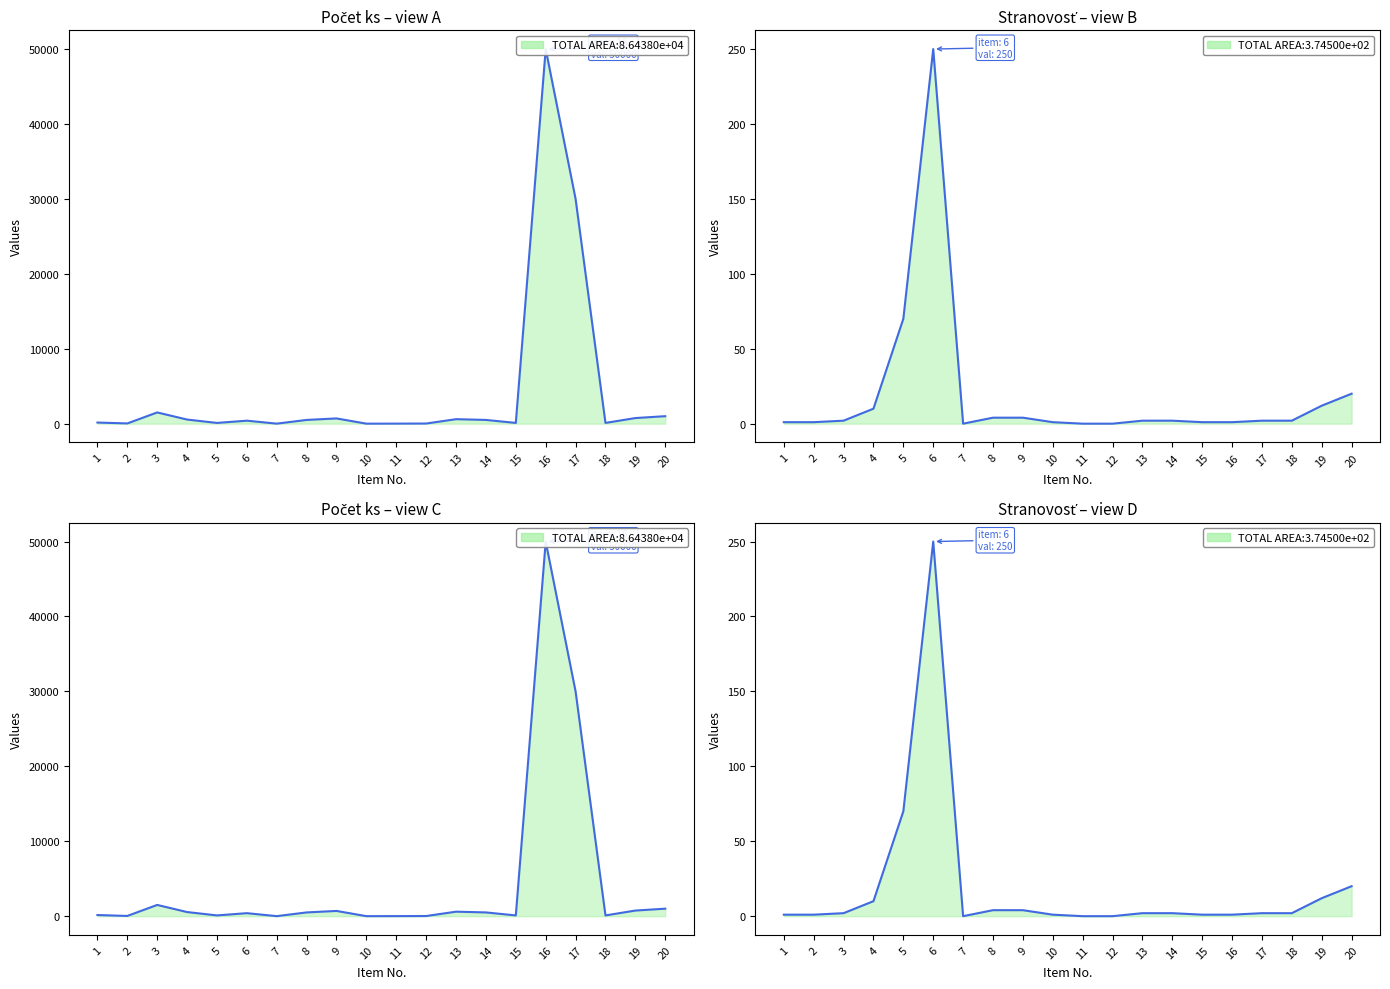

In Počet ks, how many points are lower than both neighbors (excluding endpoints)?

6